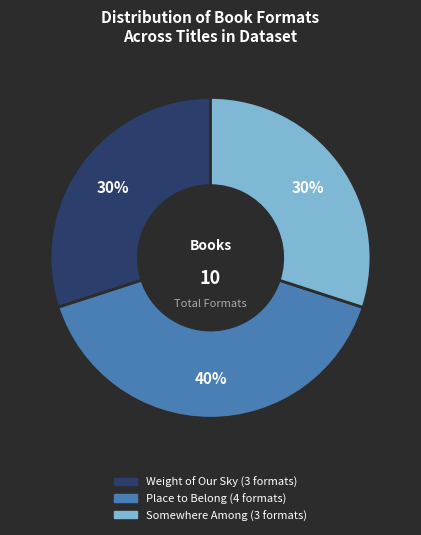

The Weight of Our Sky slice represents 30% of the pie. True or false?

True